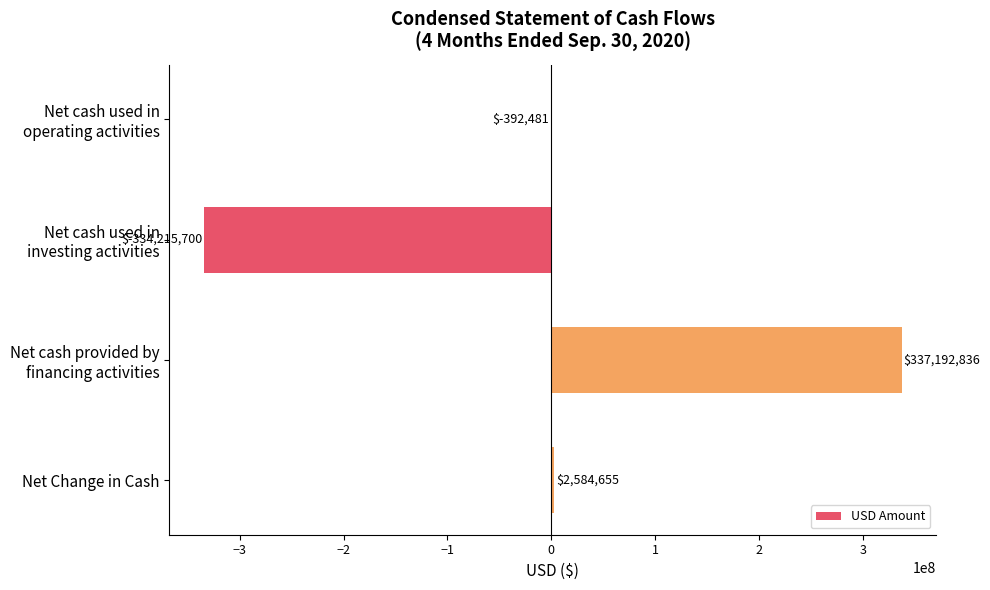

What is the sum of all values?

5169310